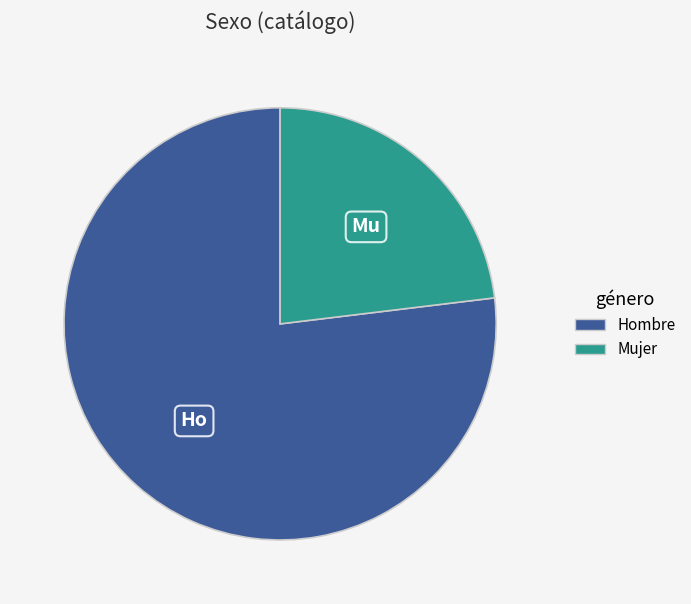

Is it true that Mujer is 36% of the pie?

False